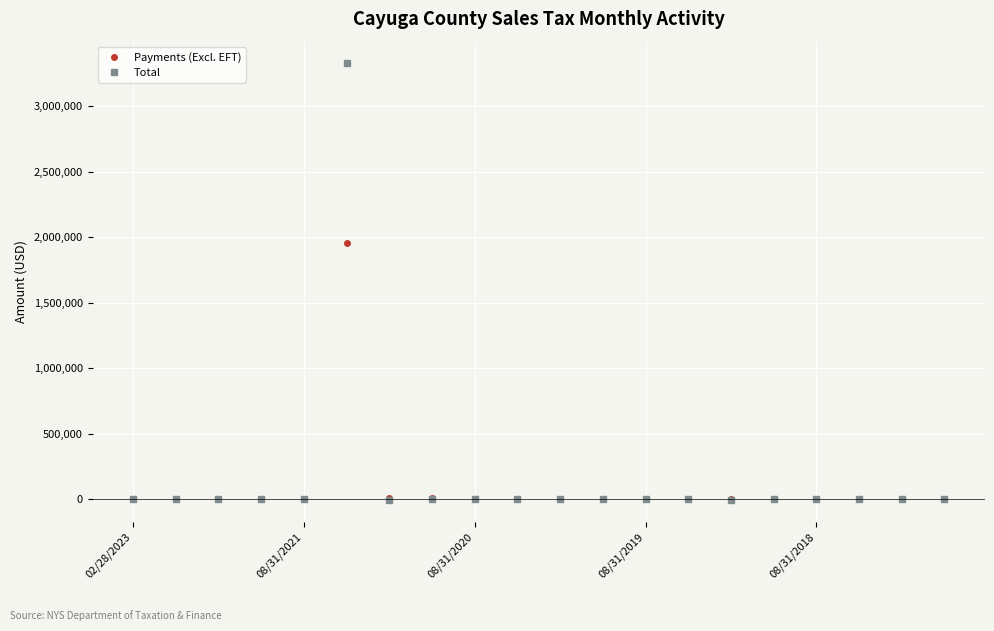

True or false: Total has more than 1 points higher than both neighbors.

True